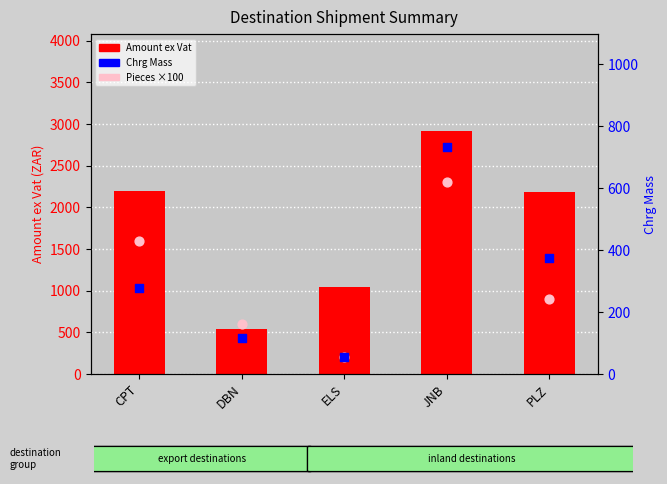

Which series contains the lowest Y value?

Chrg Mass